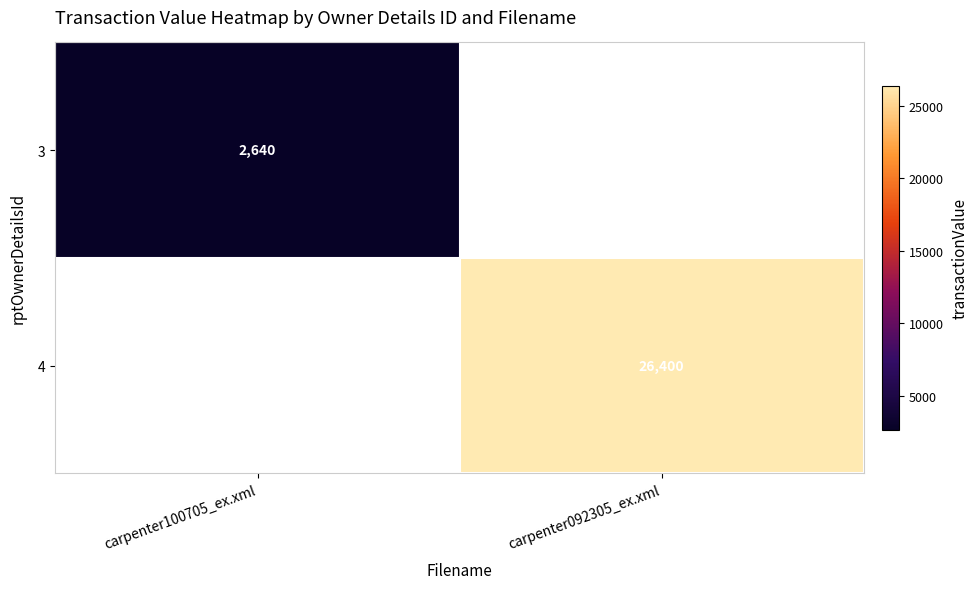

How many data points does each series have?

2